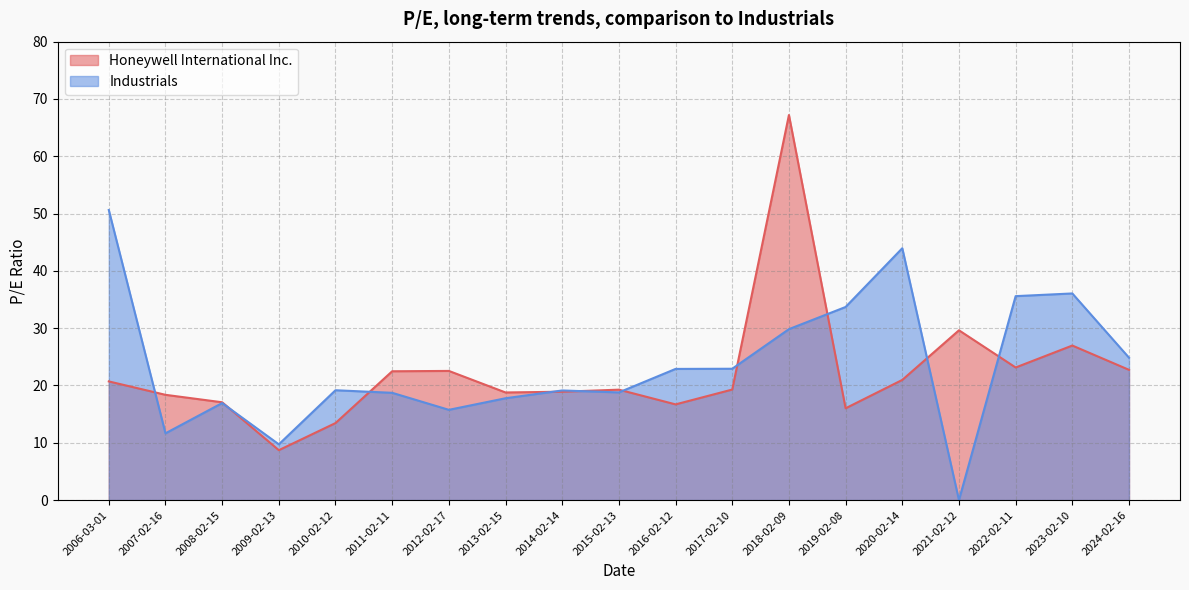

Between 2014-02-14 and 2012-02-17, which is larger?

2012-02-17